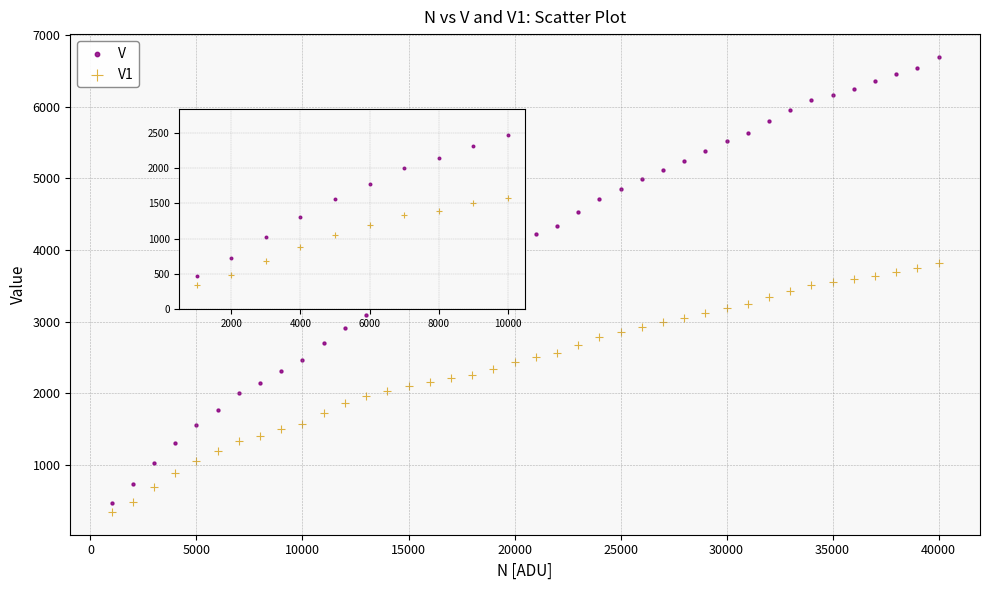

Which series reaches the maximum Y coordinate?

V